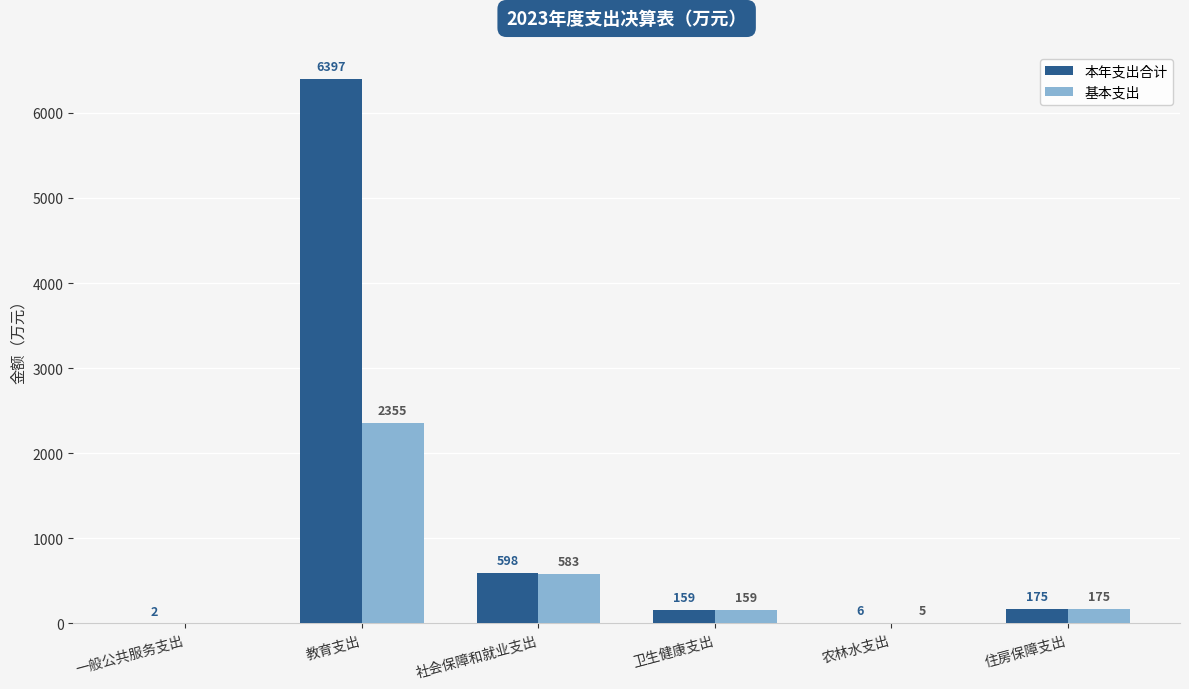

True or false: 基本支出 has a value of 0.0 at 一般公共服务支出.

True